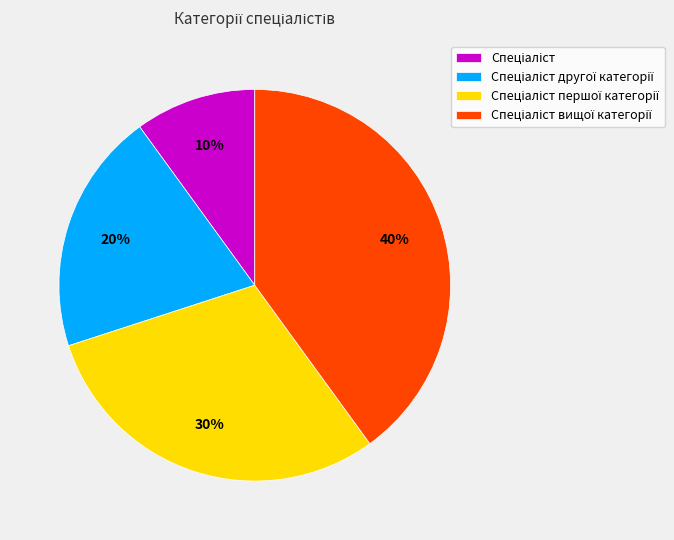

To the nearest percent, what is the average slice percentage?

25%